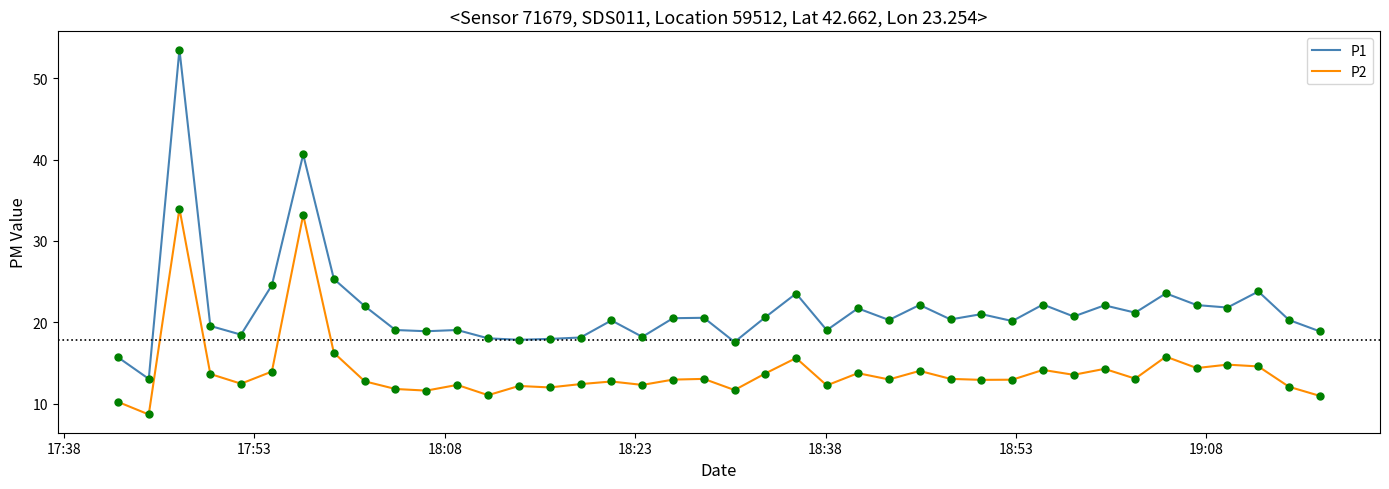

What are all the series names shown in the legend?

P1, P2